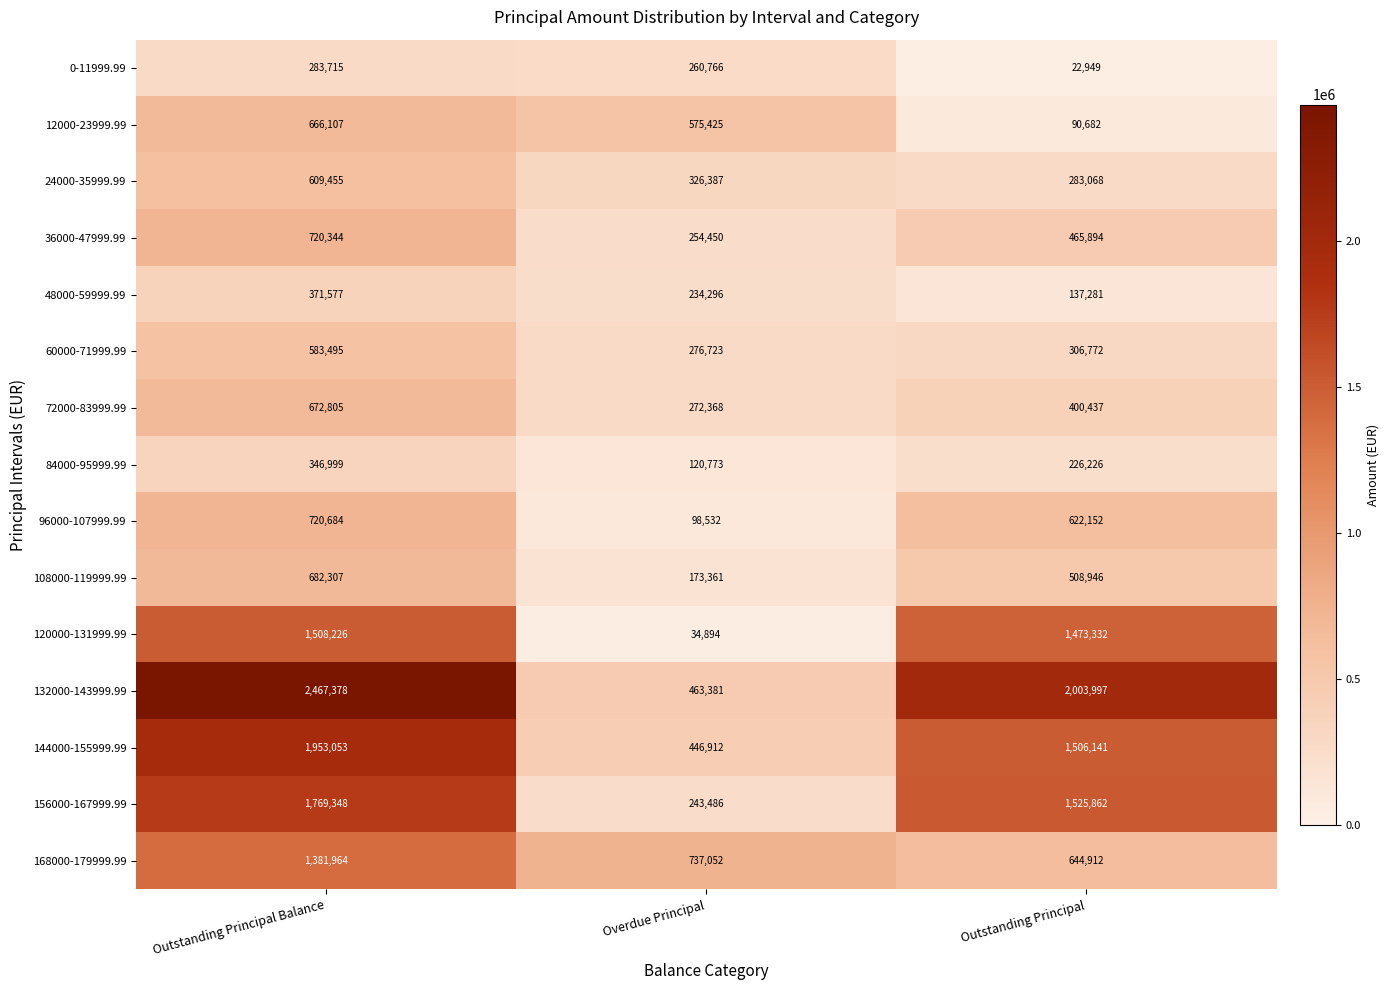

The value of 12000-23999.99 at Overdue Principal is 149023. True or false?

False